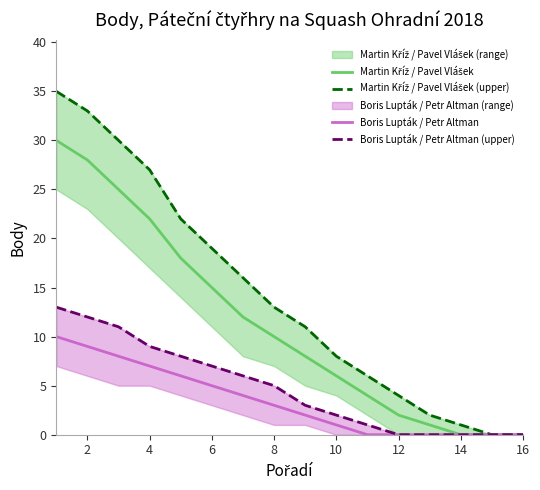

Is it true that Boris Lupták / Petr Altman equals 6 at 2?

False